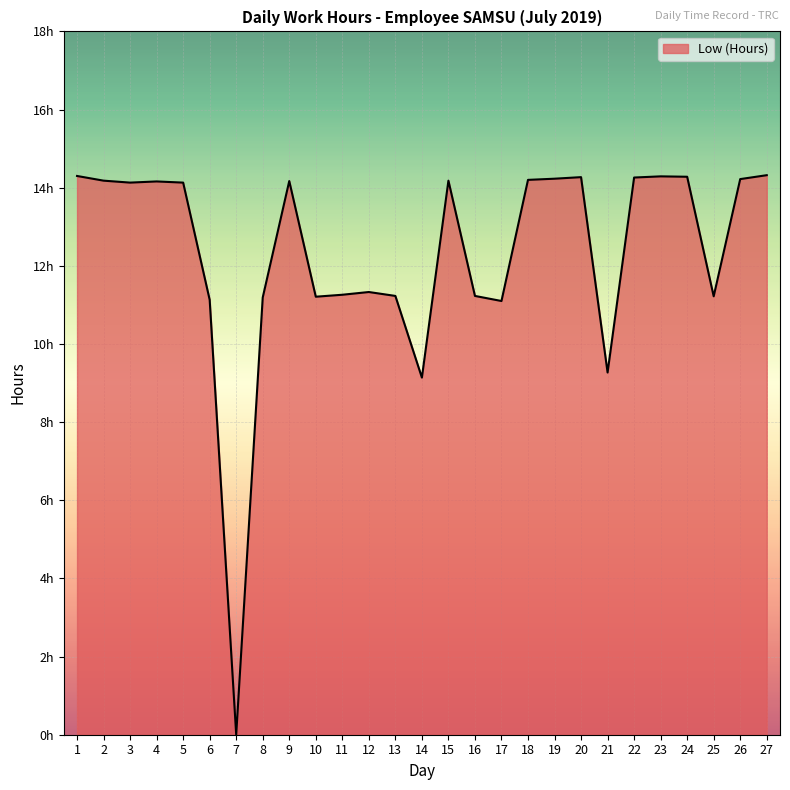

What is the average value?

12.3